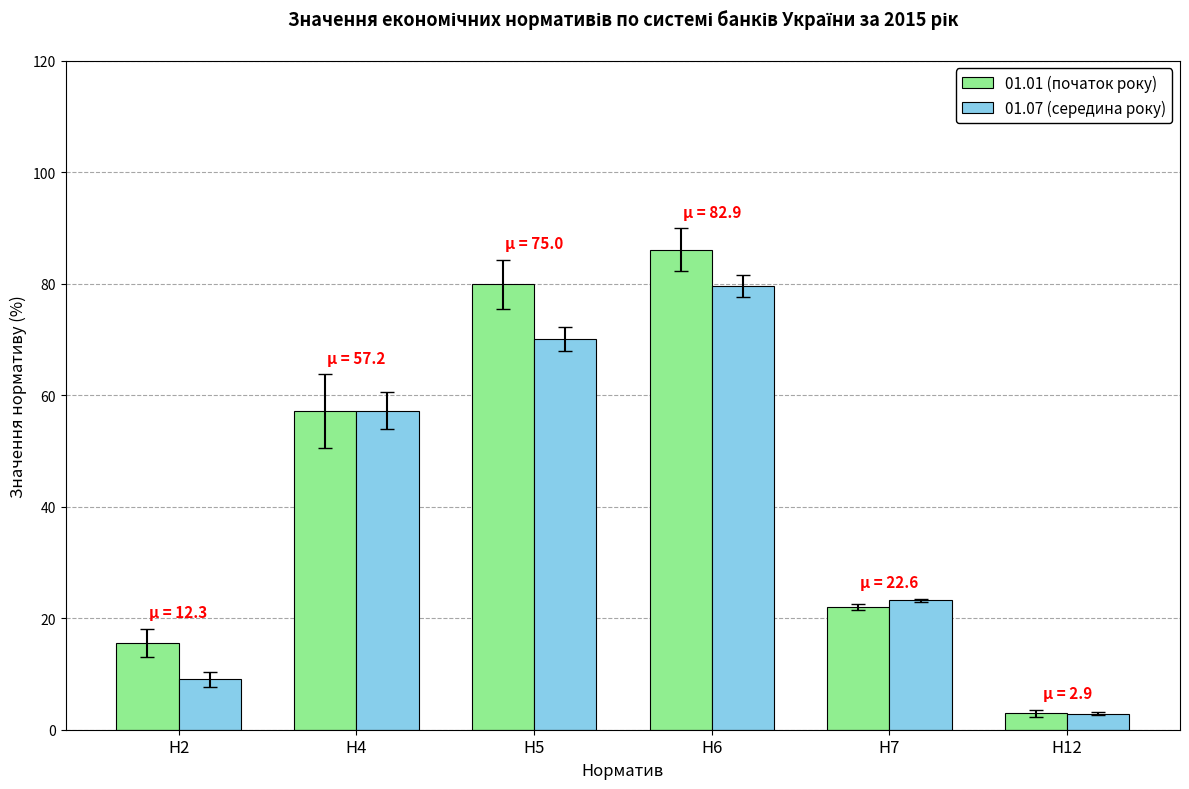

Reading left to right, list all the values displayed in this chart.

01.01 (початок року): Н2=15.6	Н4=57.1	Н5=79.9	Н6=86.1	Н7=22.0	Н12=3.0
01.07 (середина року): Н2=9.0	Н4=57.2	Н5=70.1	Н6=79.6	Н7=23.3	Н12=2.9